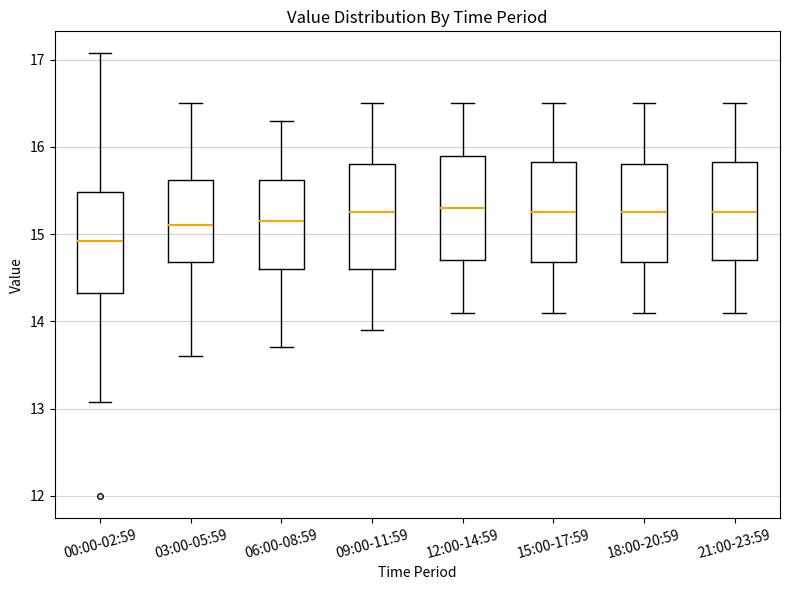

Which box's median line is the lowest?

00:00-02:59